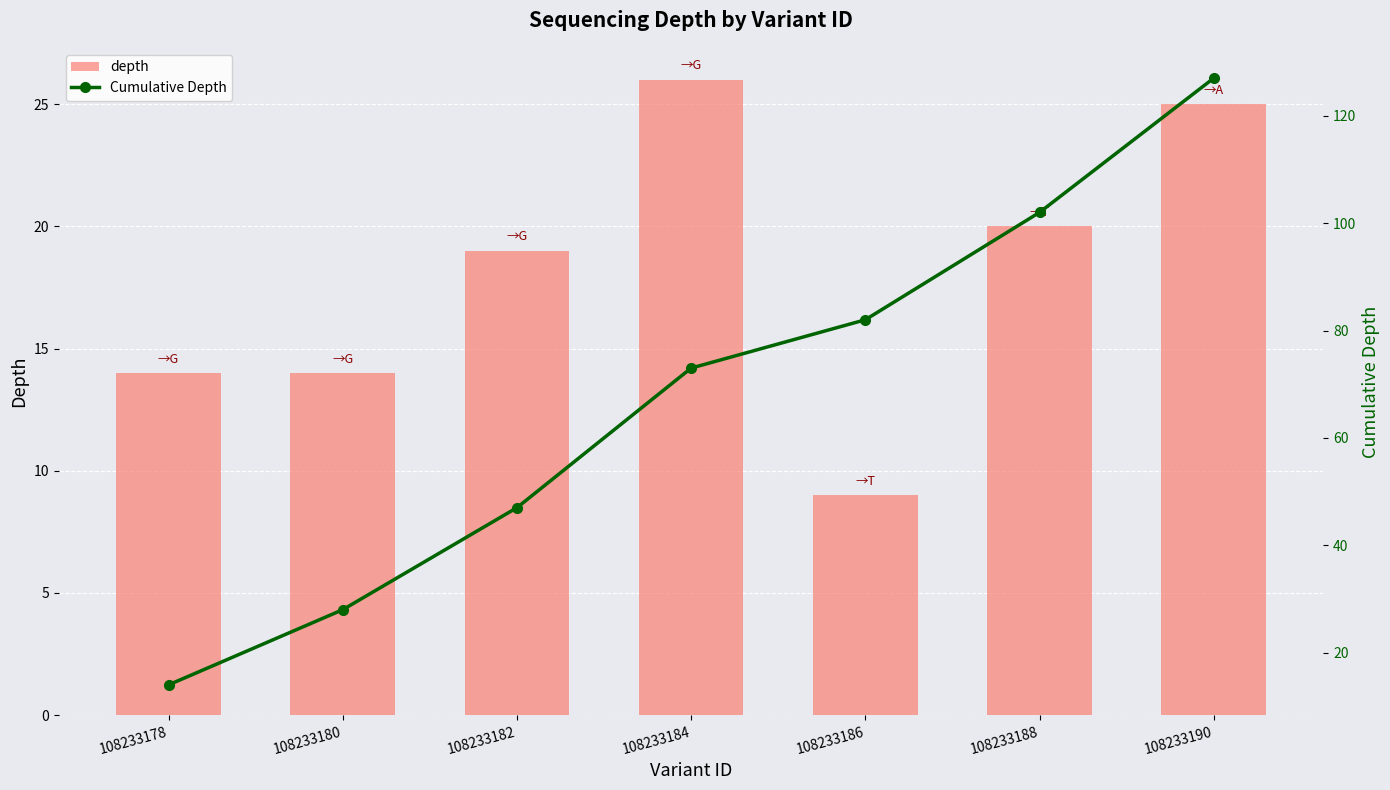

How many distinct data groups are displayed?

2